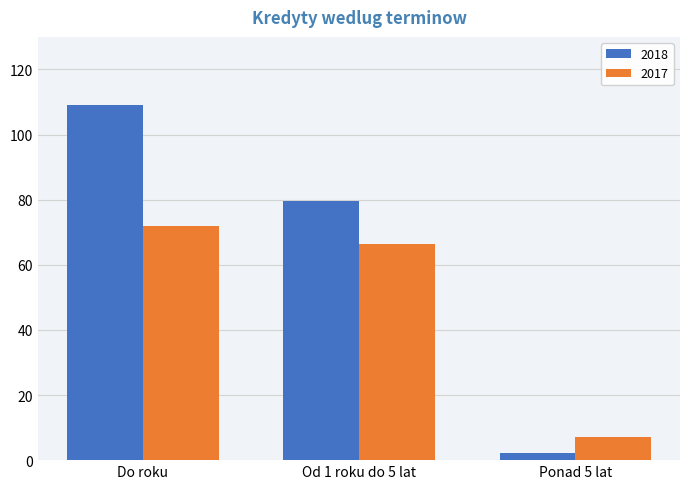

How many groups of bars are there?

3